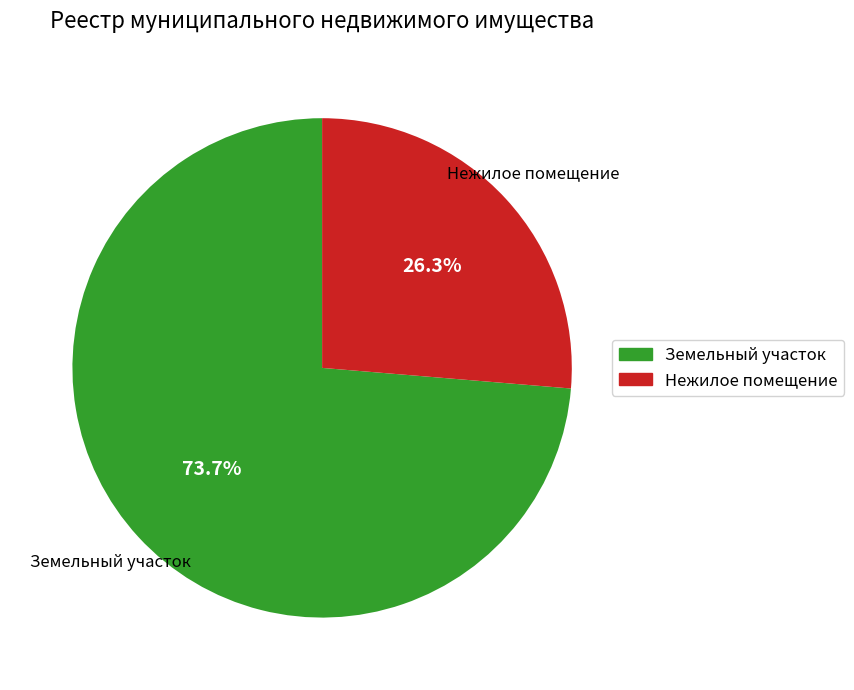

What is the ratio of the value at Нежилое помещение to the value at Земельный участок?

0.4